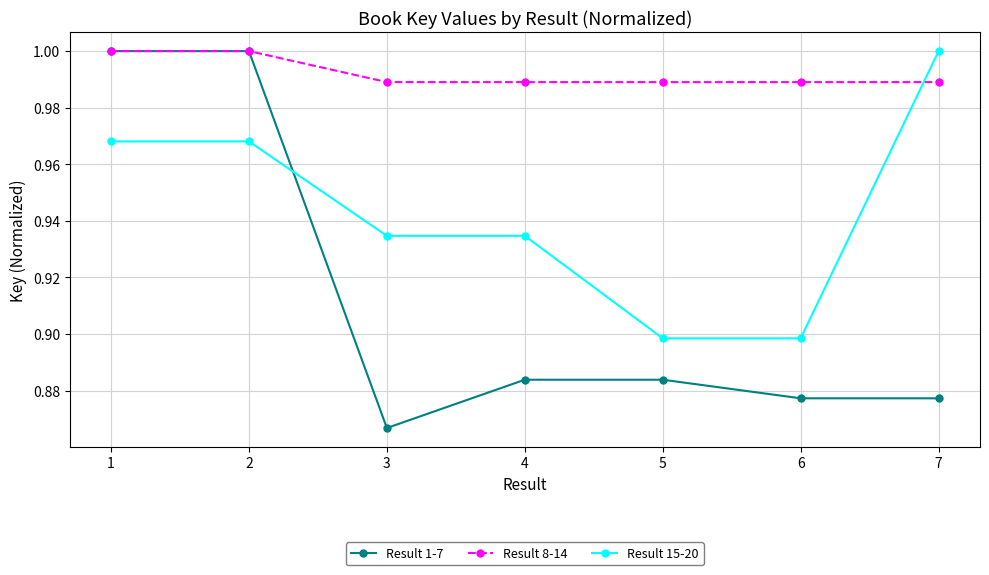

What is the total value across all series at 2?

3.0